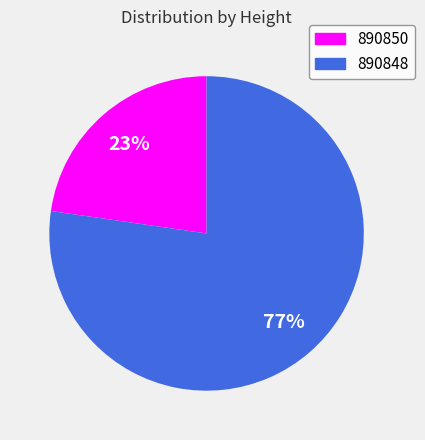

Which has a higher value, 890850 or 890848?

890848